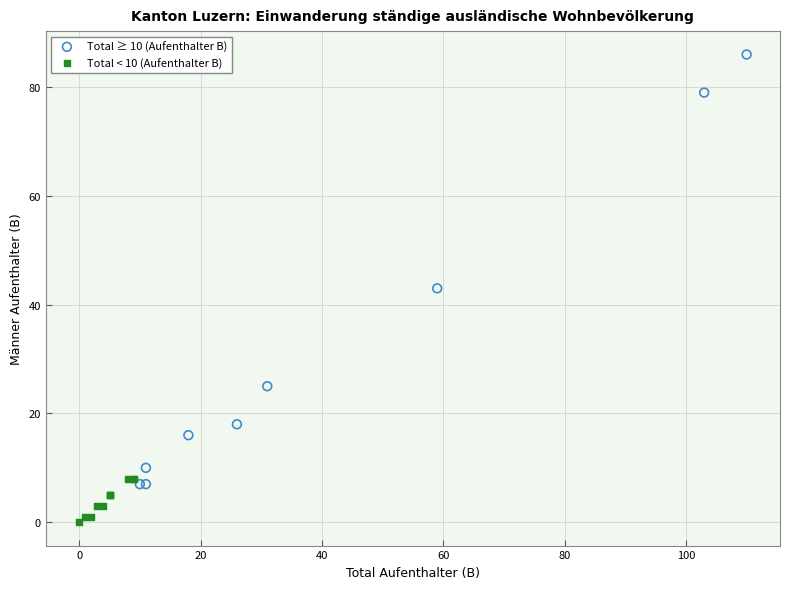

Which series has the widest spread of Y values?

Total ≥ 10 (Aufenthalter B)